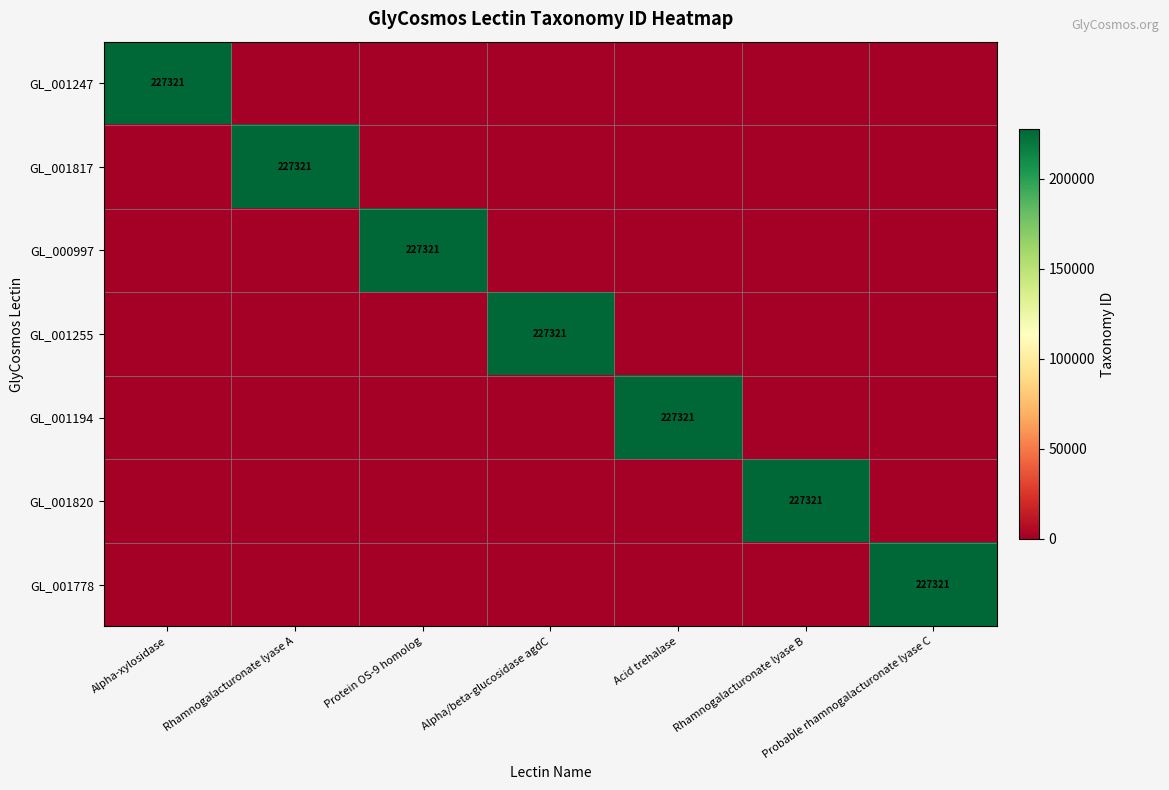

Which category has the highest value in the GL_001194 series?

Acid trehalase